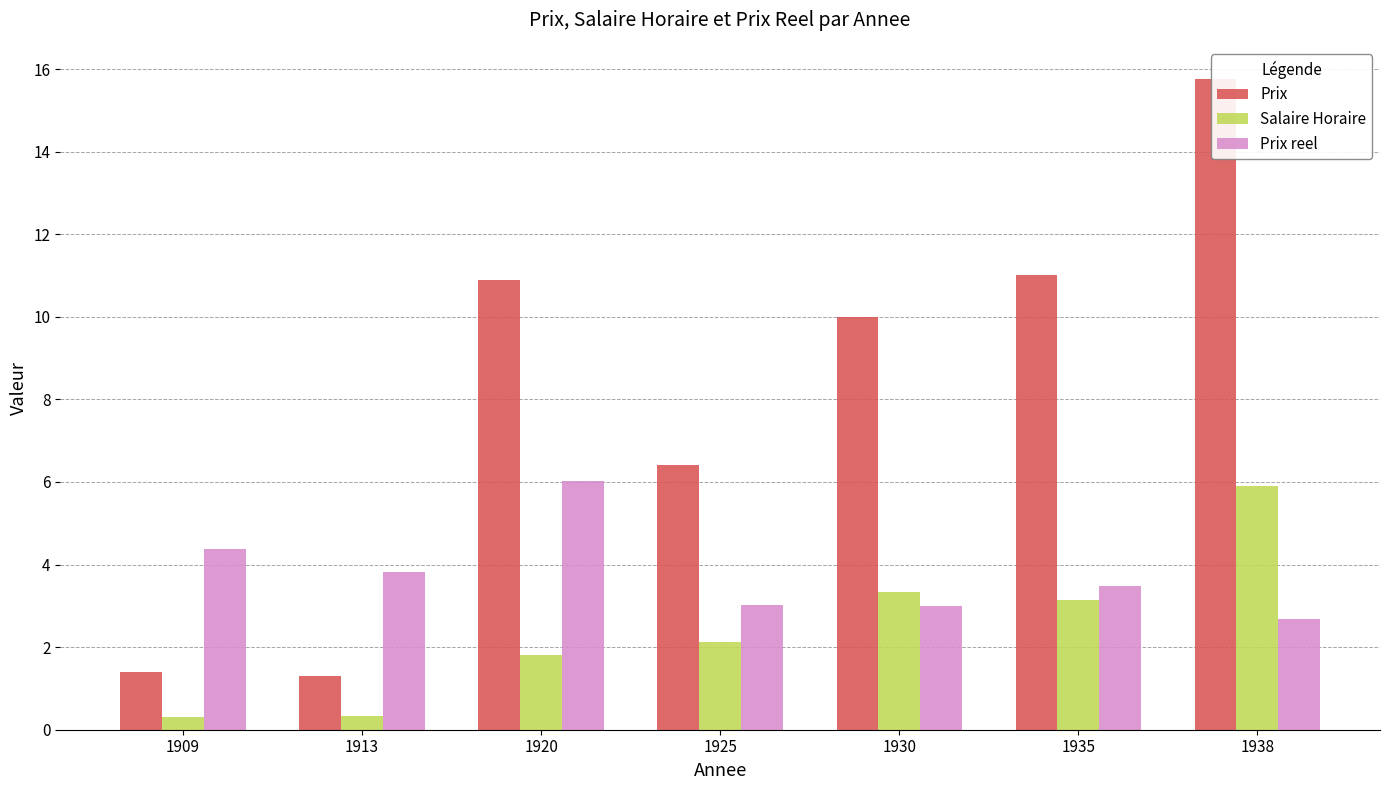

At which category is the sum across all series the highest?

1938